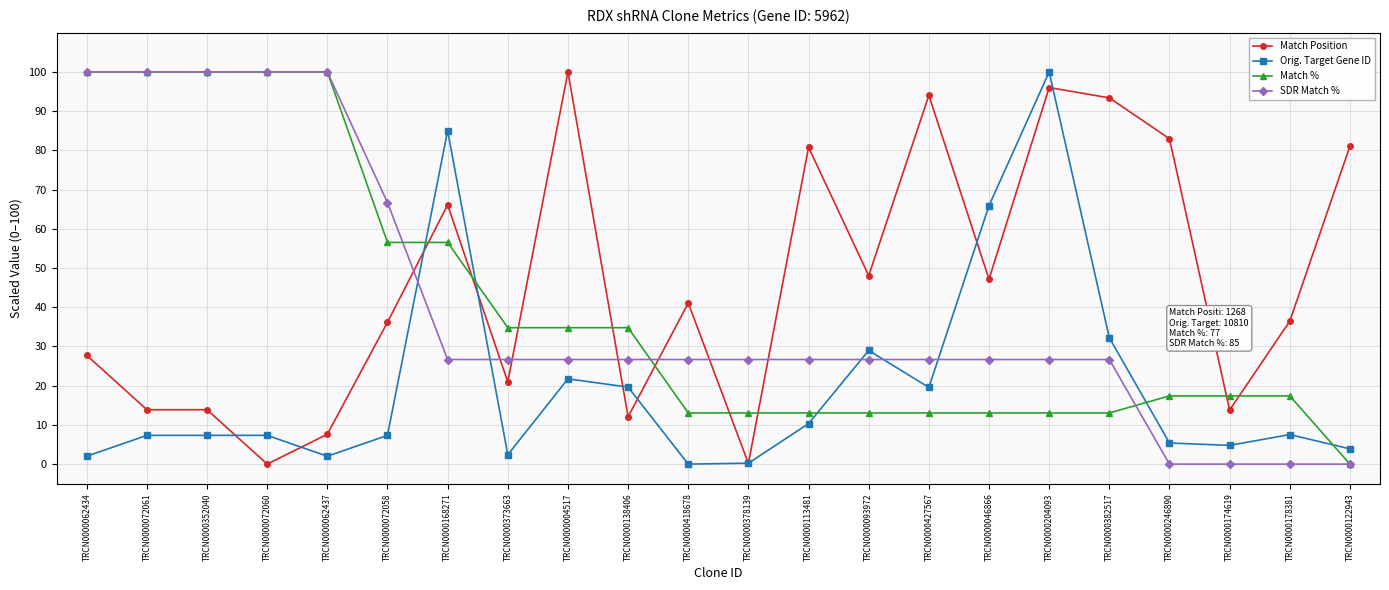

What is the value of the Match % point at the 3rd from the left?

100.0